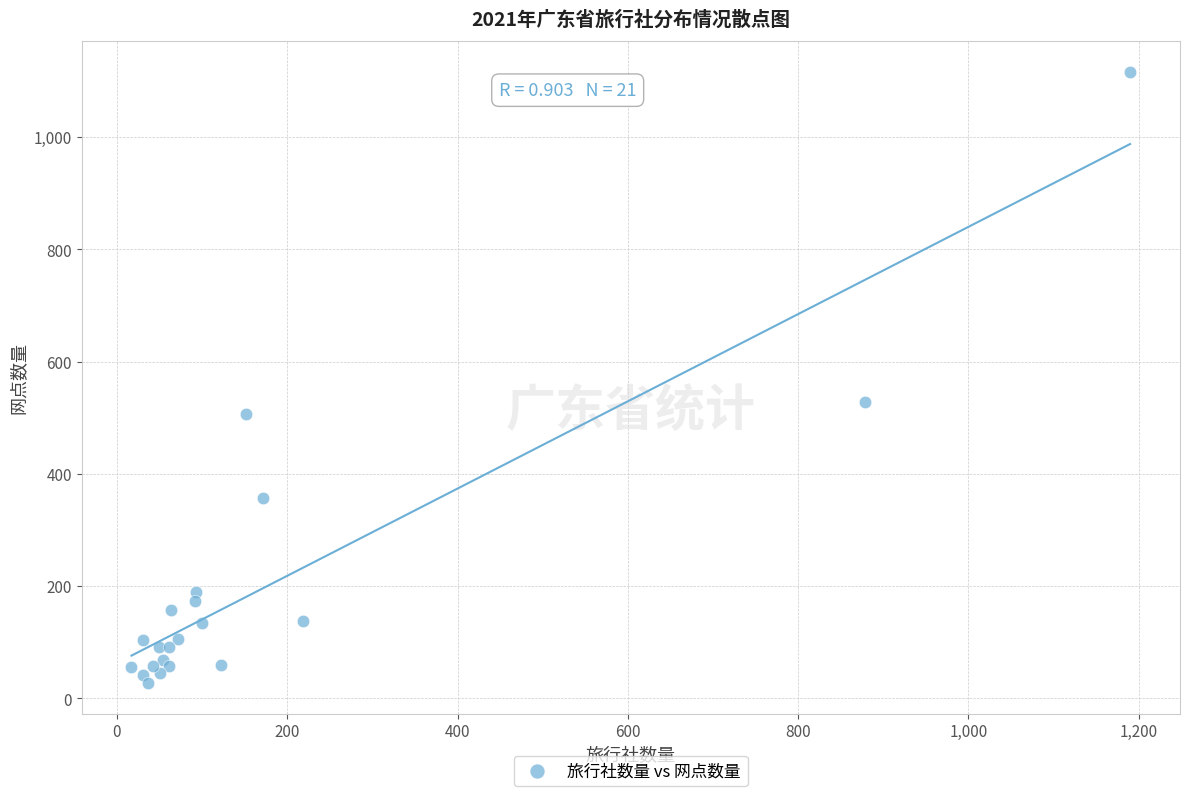

What Y value in the scatter plot is closest to 571?

527